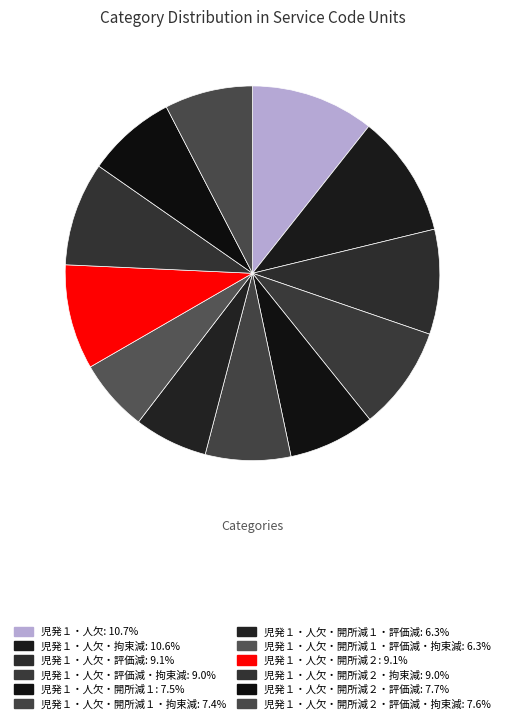

Which slice is the largest?

児発１・人欠